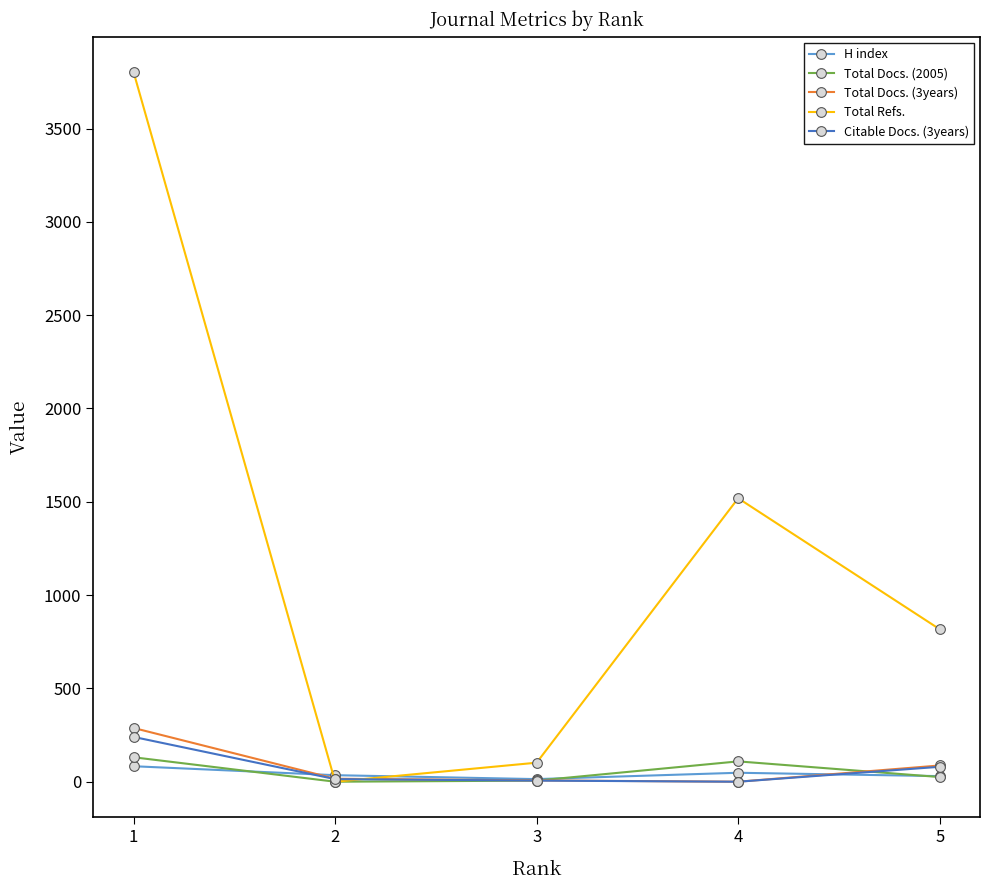

The value of Total Docs. (2005) at 1 is 131. True or false?

True